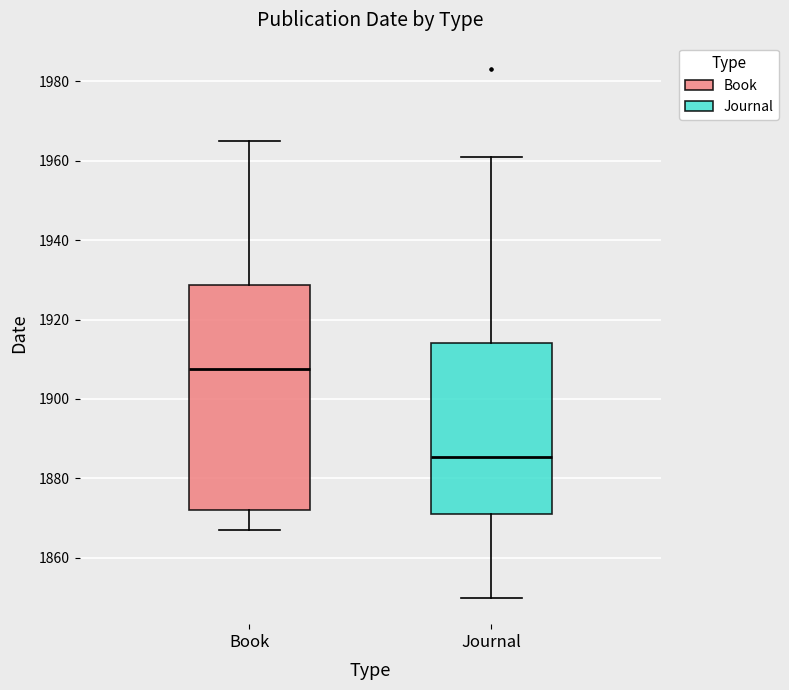

Which box is the tallest, from its lower edge to its upper edge?

Book